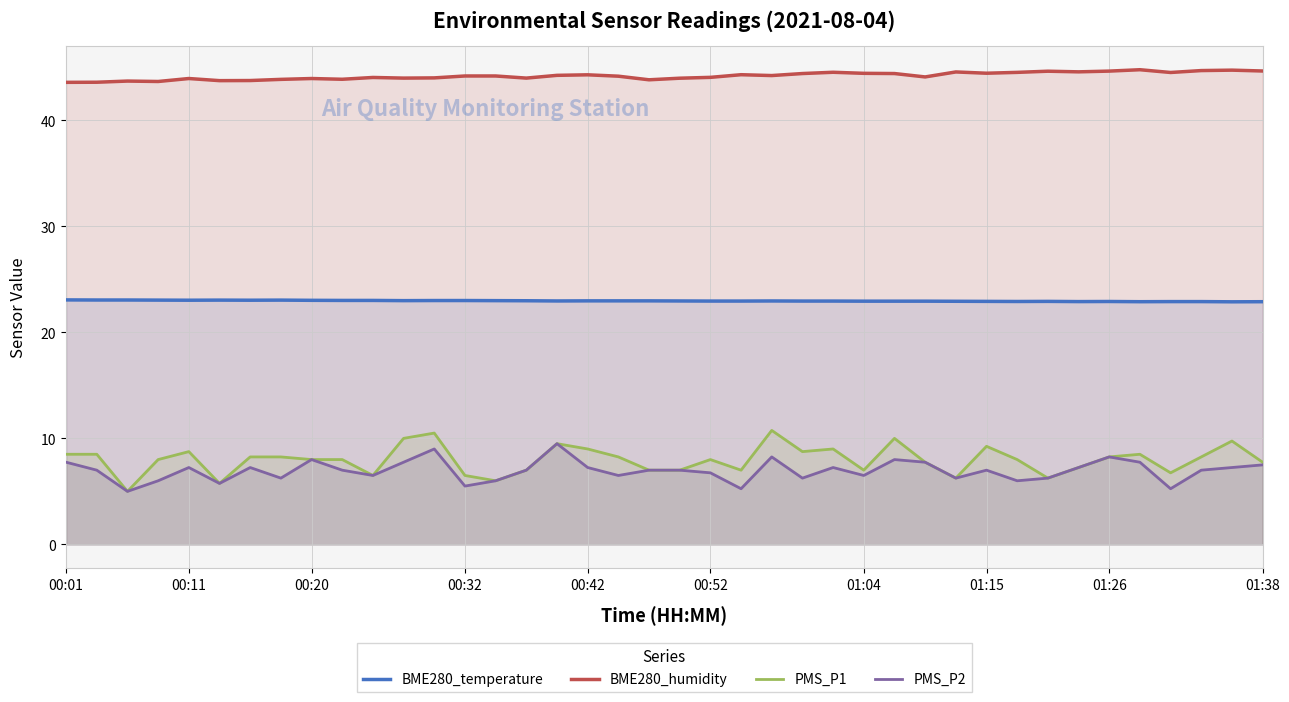

True or false: PMS_P2 and PMS_P1 intersect in this chart.

False